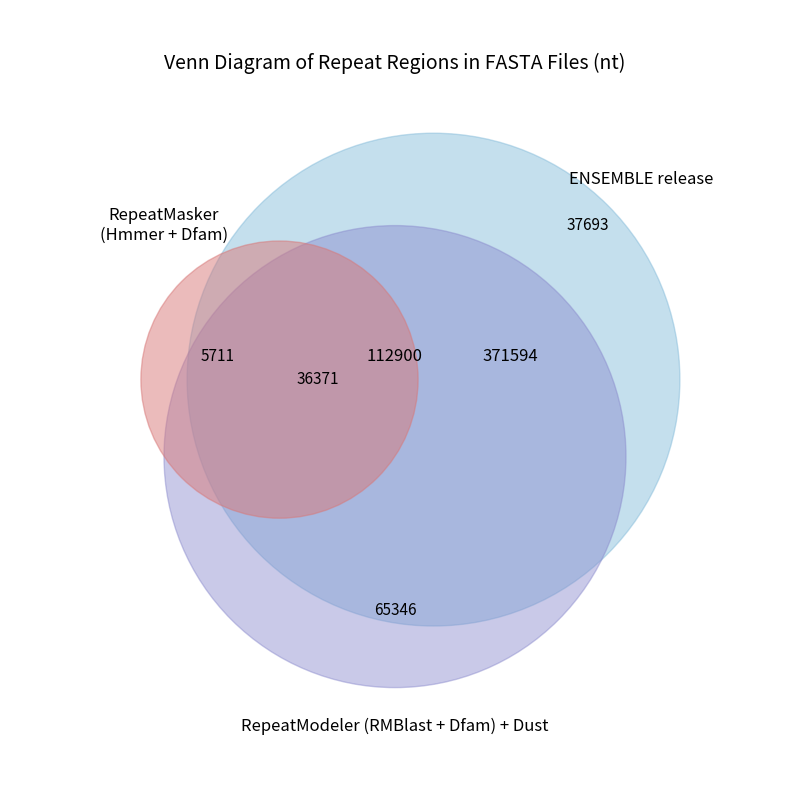

The 5 slice represents 1% of the pie. True or false?

False